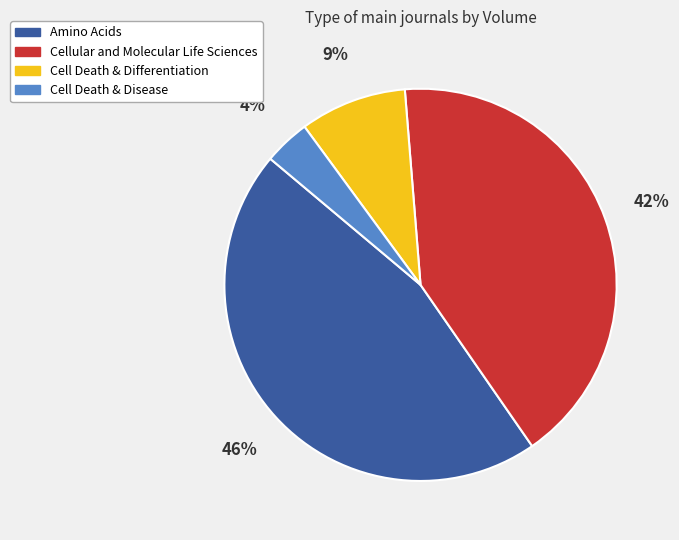

To the nearest percent, what is the average slice percentage?

25%